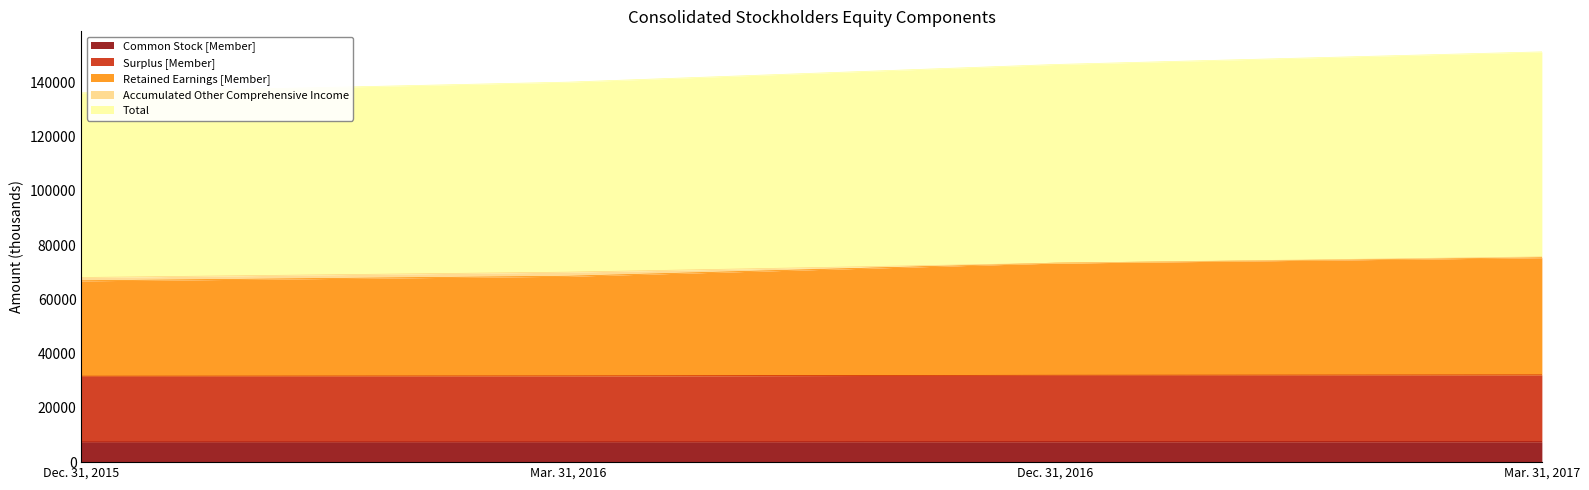

True or false: Retained Earnings [Member] has more than 1 interior local peaks.

False